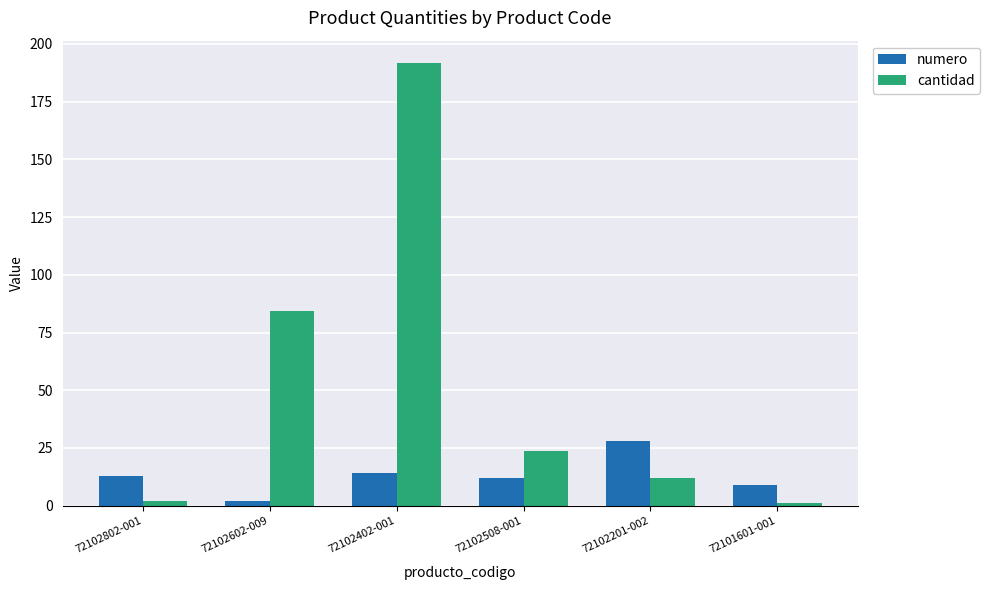

What is the approximate value of numero at 72101601-001?

9.0